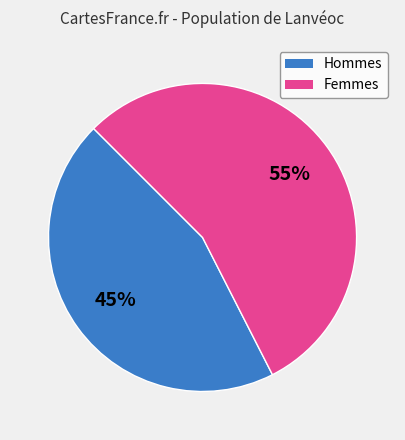

To the nearest percent, what is the average slice percentage?

50%